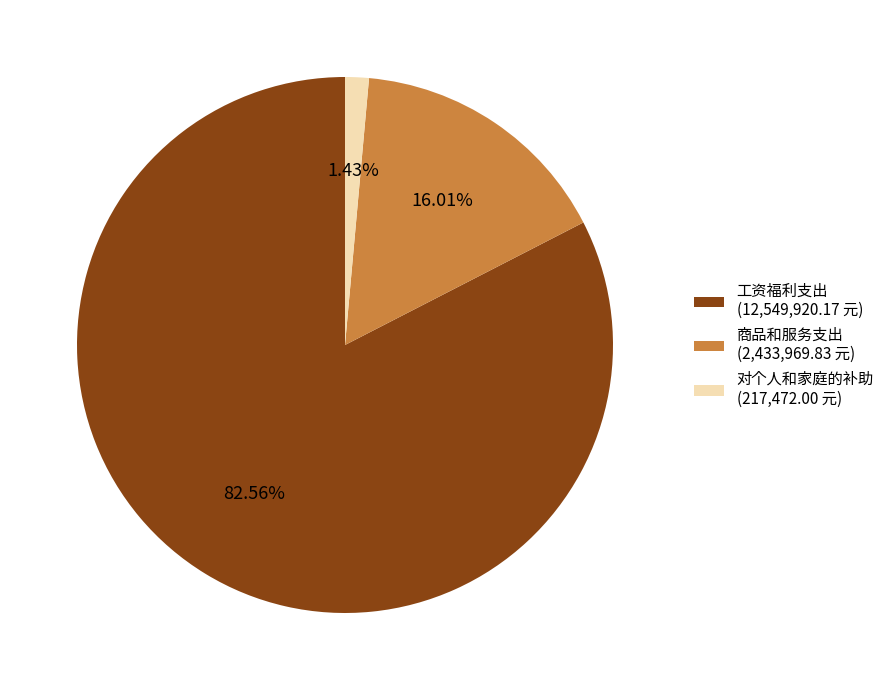

What percentage is the 工资福利支出 slice, to the nearest percent?

83%